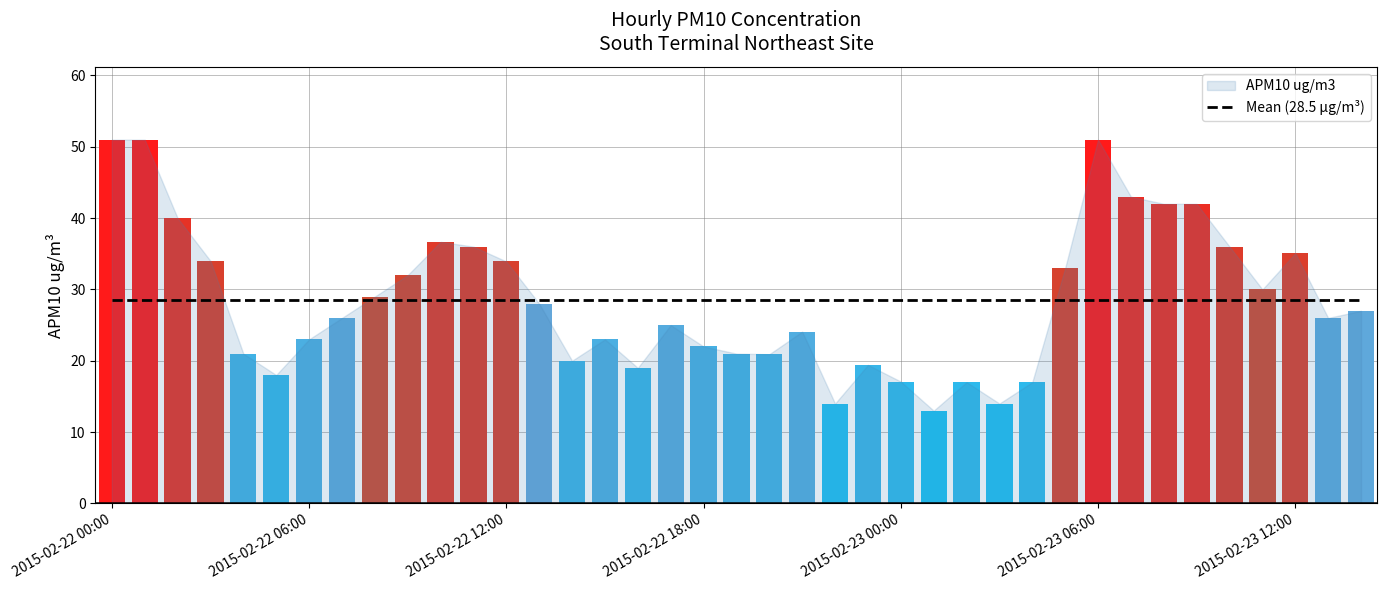

Which has a higher value, 2015-02-23 02:00 or 2015-02-23 03:00?

2015-02-23 02:00